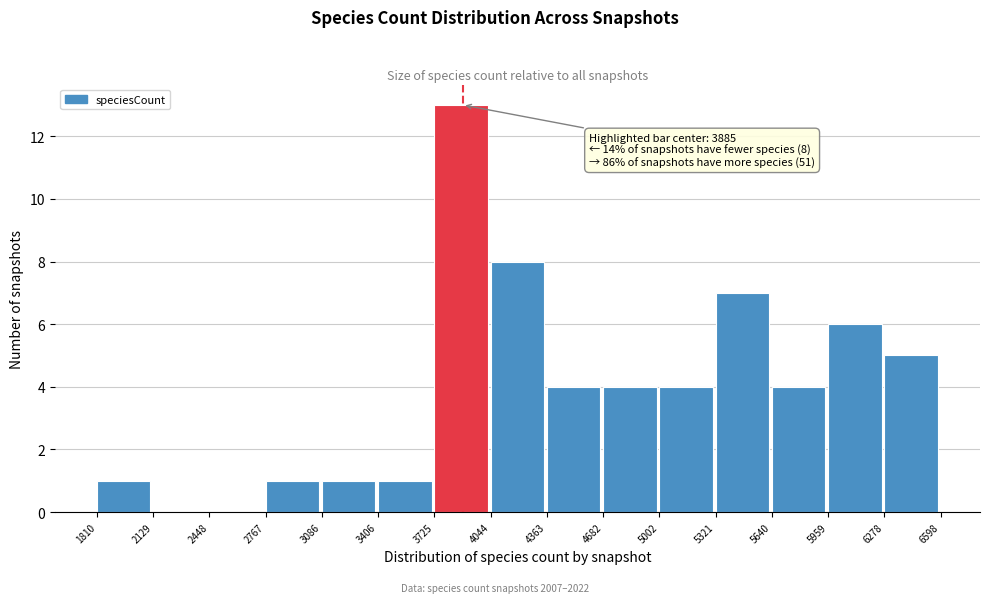

Over which range of the x-axis is the bar tallest?

3725 to 4044